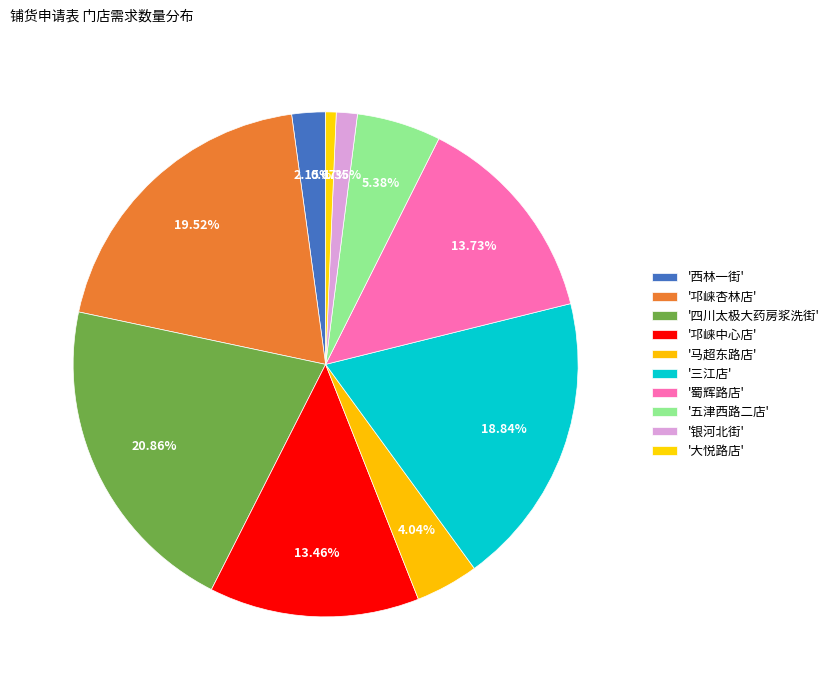

Count the number of slices in the pie.

10